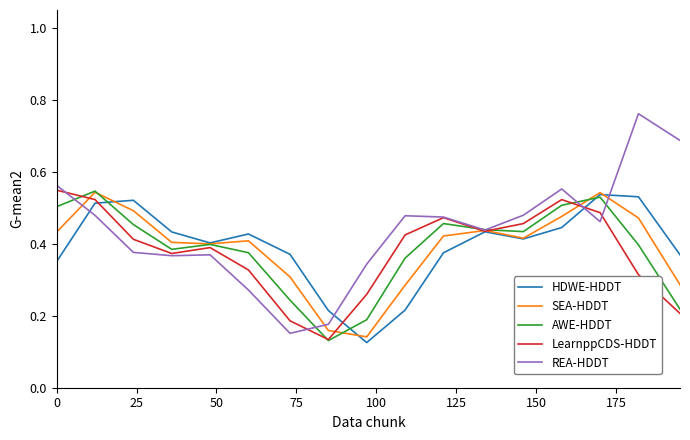

How many SEA-HDDT values are between 0 and 1?

17